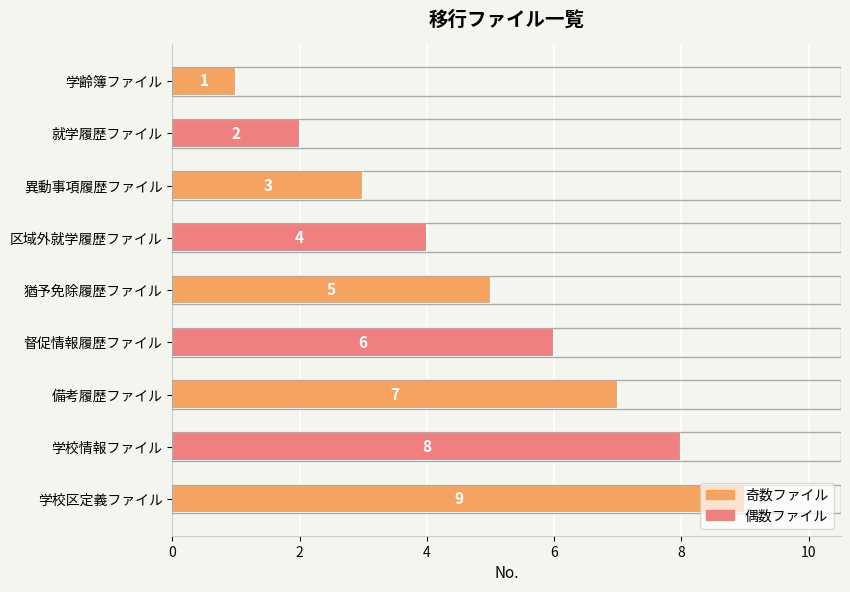

Rank the categories by value from highest to lowest.

学校区定義ファイル, 学校情報ファイル, 備考履歴ファイル, 督促情報履歴ファイル, 猶予免除履歴ファイル, 区域外就学履歴ファイル, 異動事項履歴ファイル, 就学履歴ファイル, 学齢簿ファイル